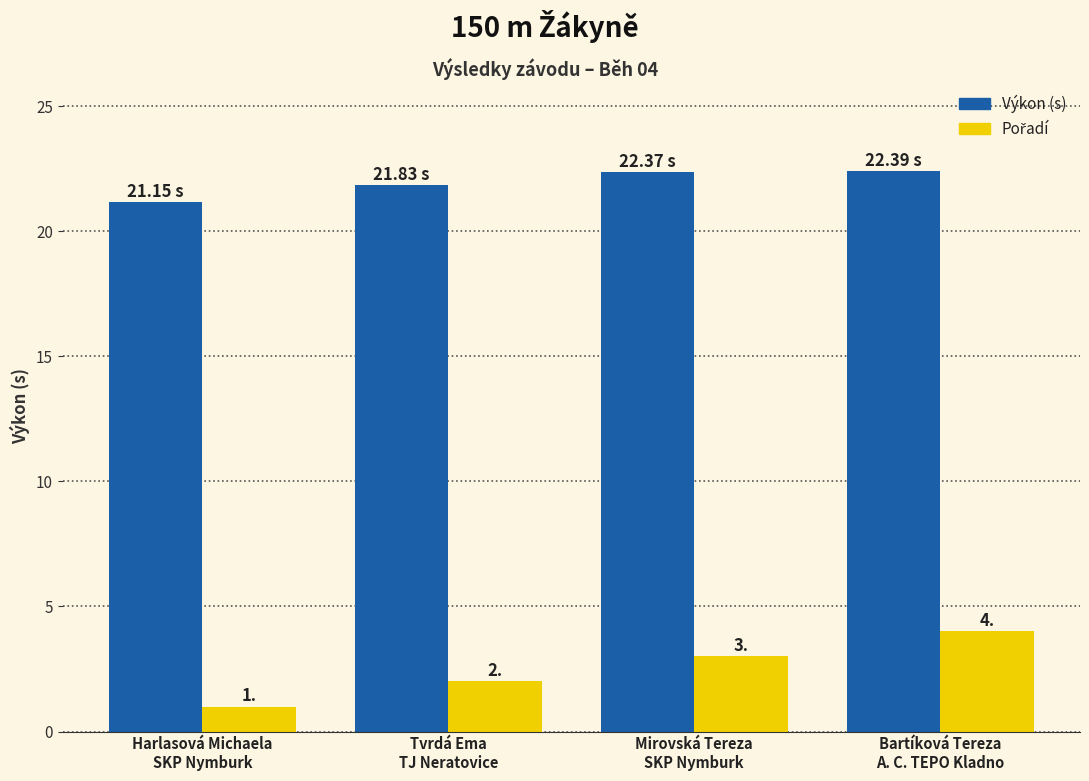

At which category is the sum across all series the highest?

Bartíková Tereza
A. C. TEPO Kladno